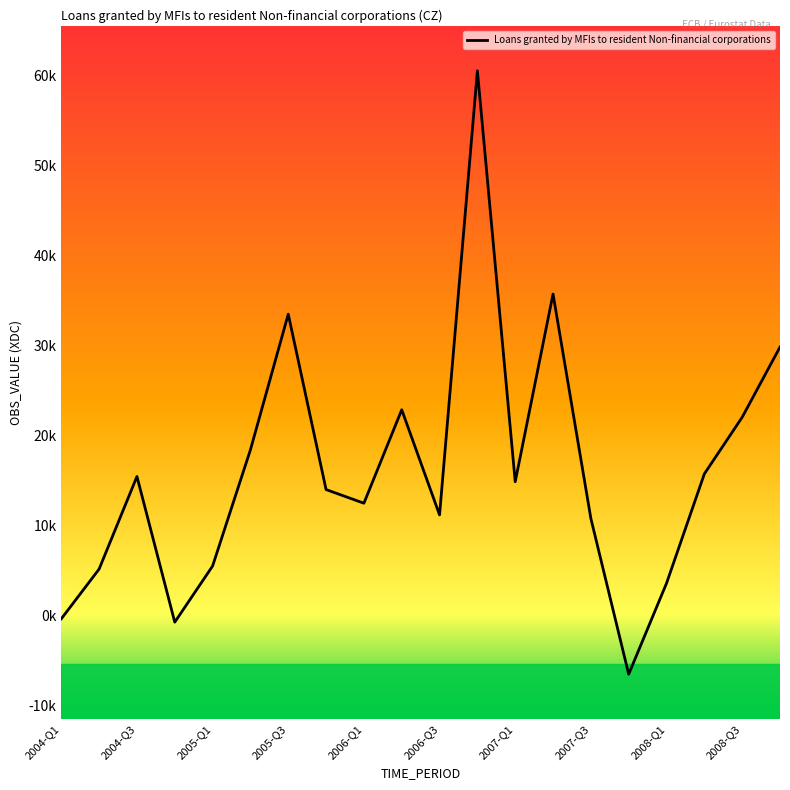

What is the smallest value displayed?

-6561